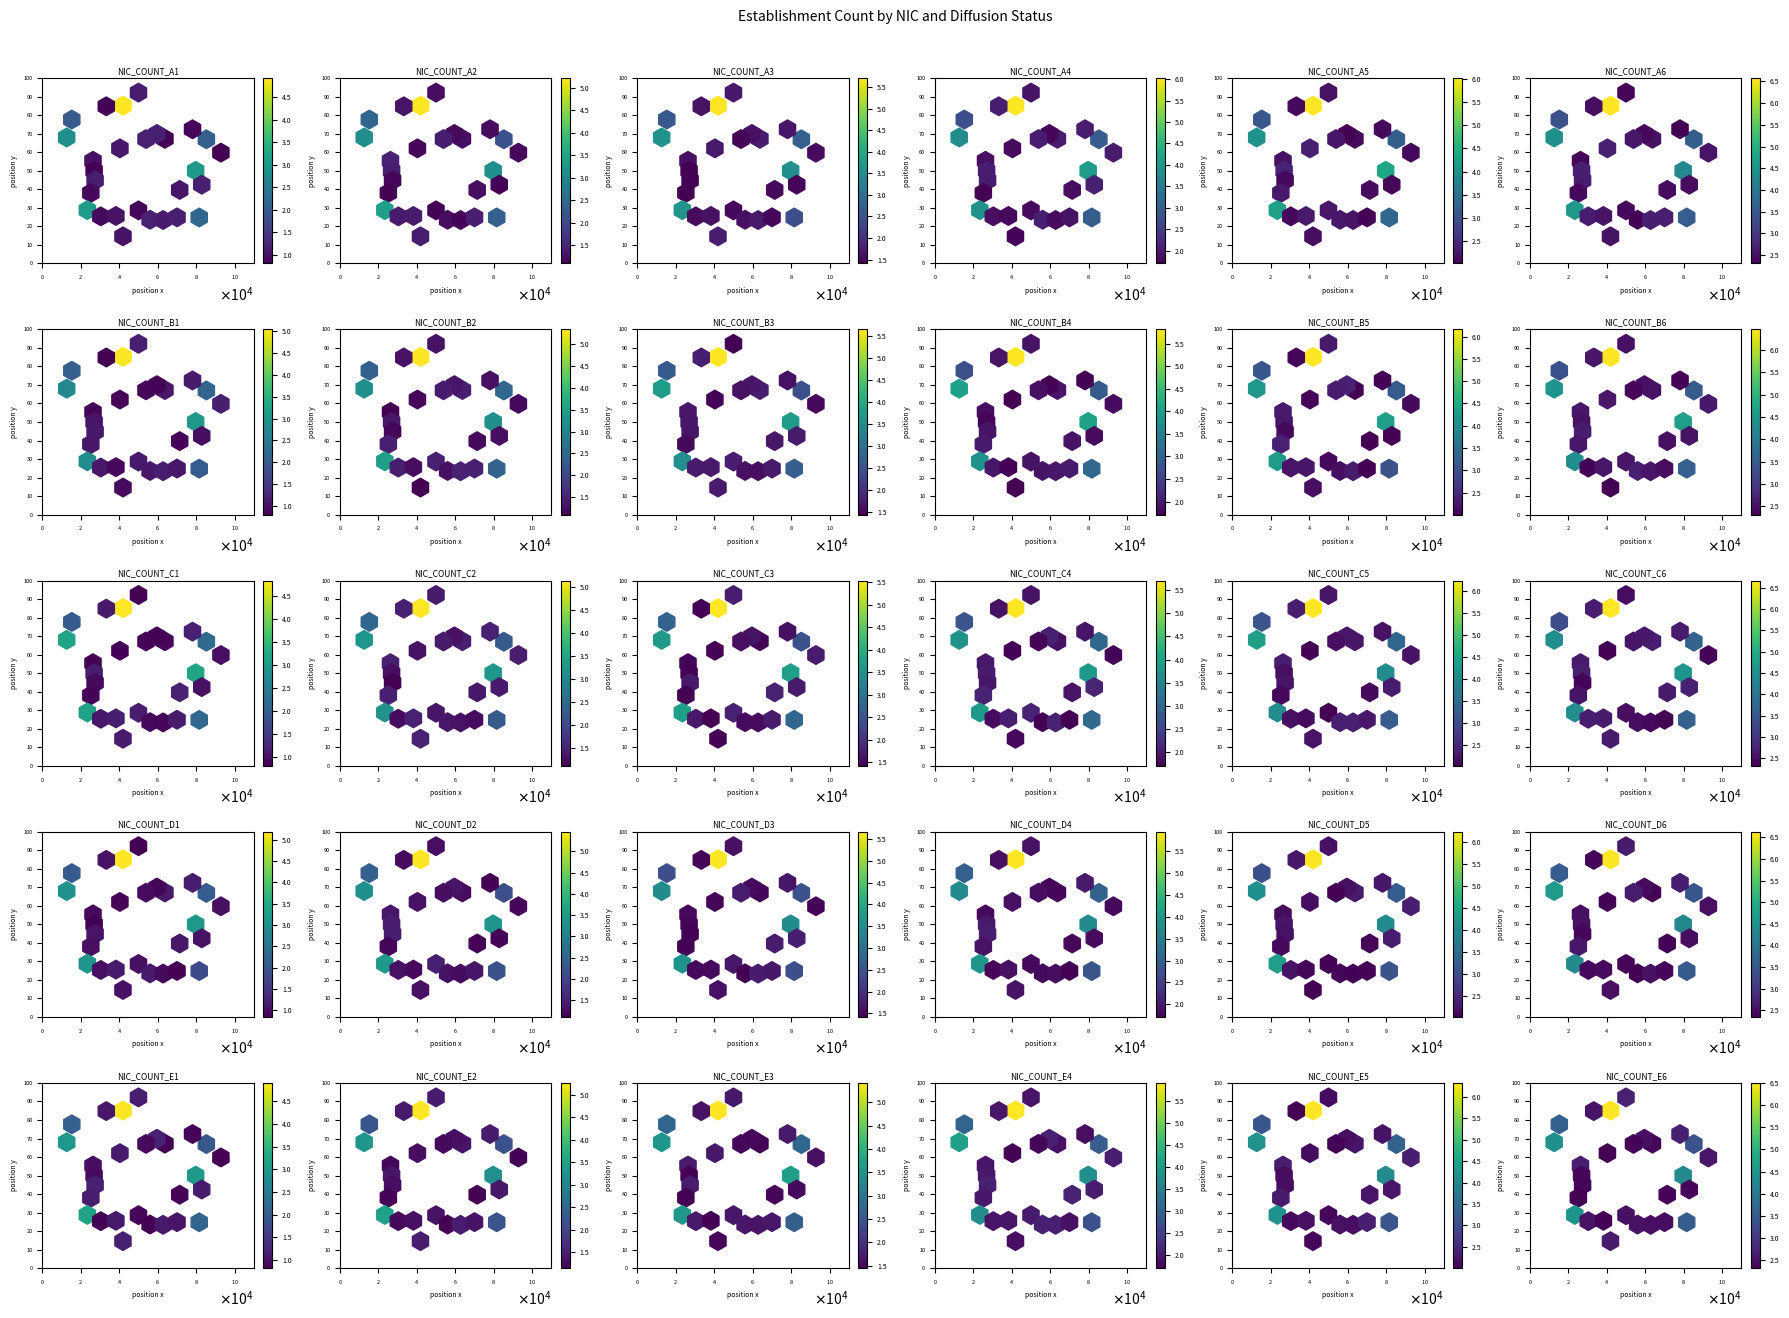

True or false: NIC_COUNT_E6 has a value of 162.9 at 7.

False